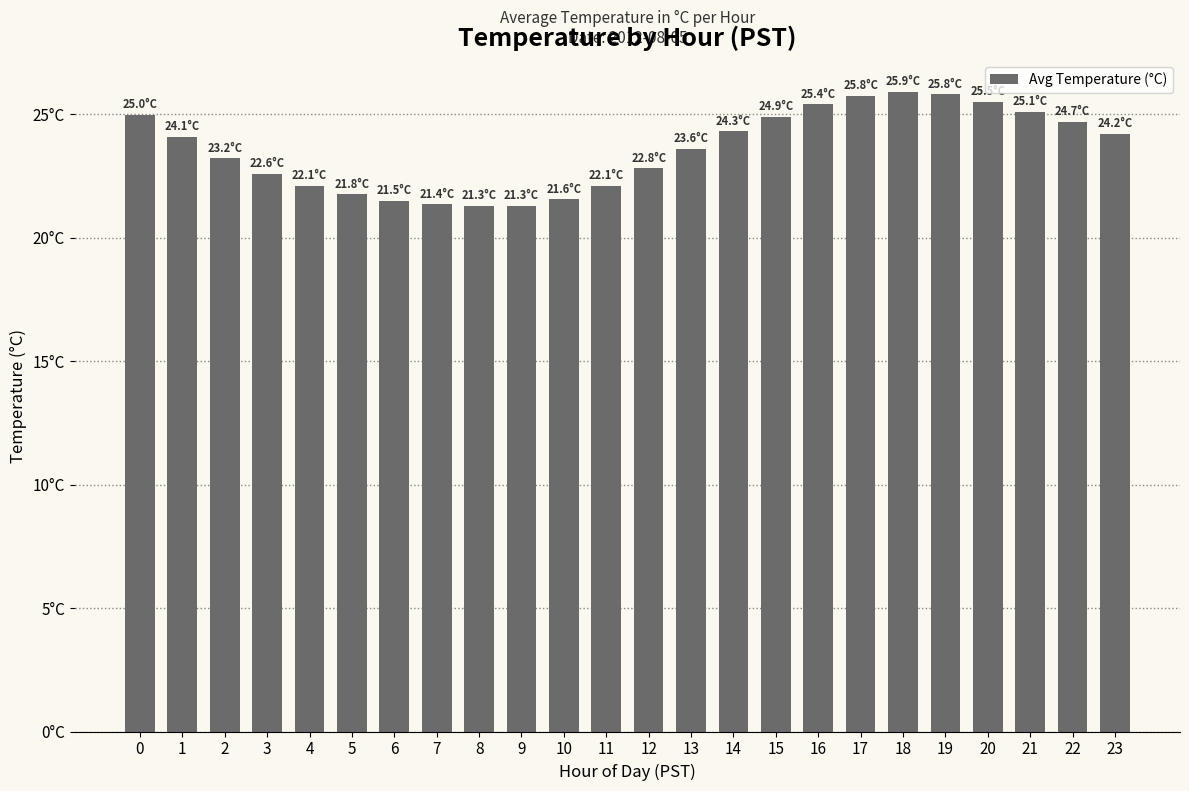

What is the smallest value displayed?

21.3